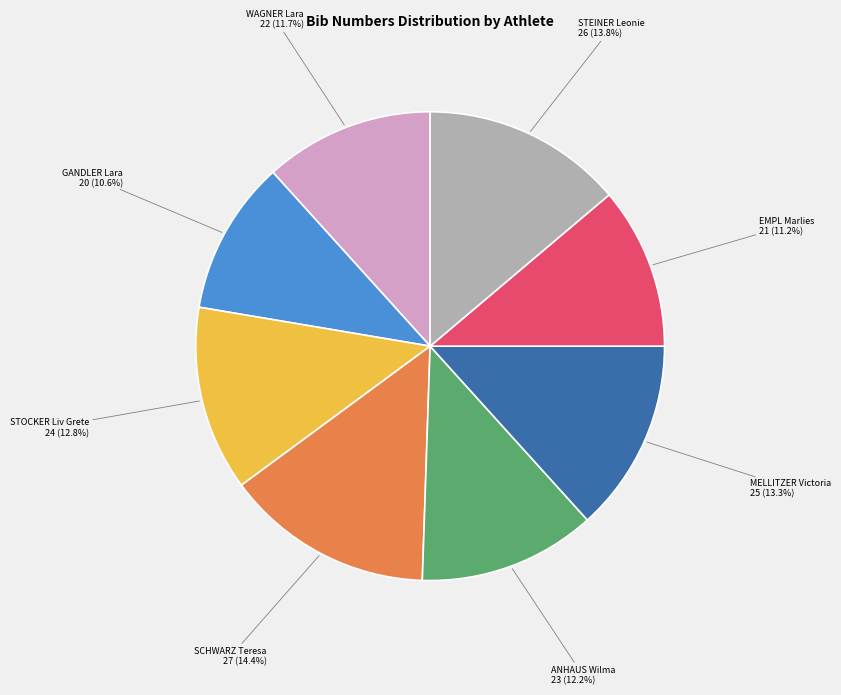

Is there any slice that represents more than half of the pie?

No